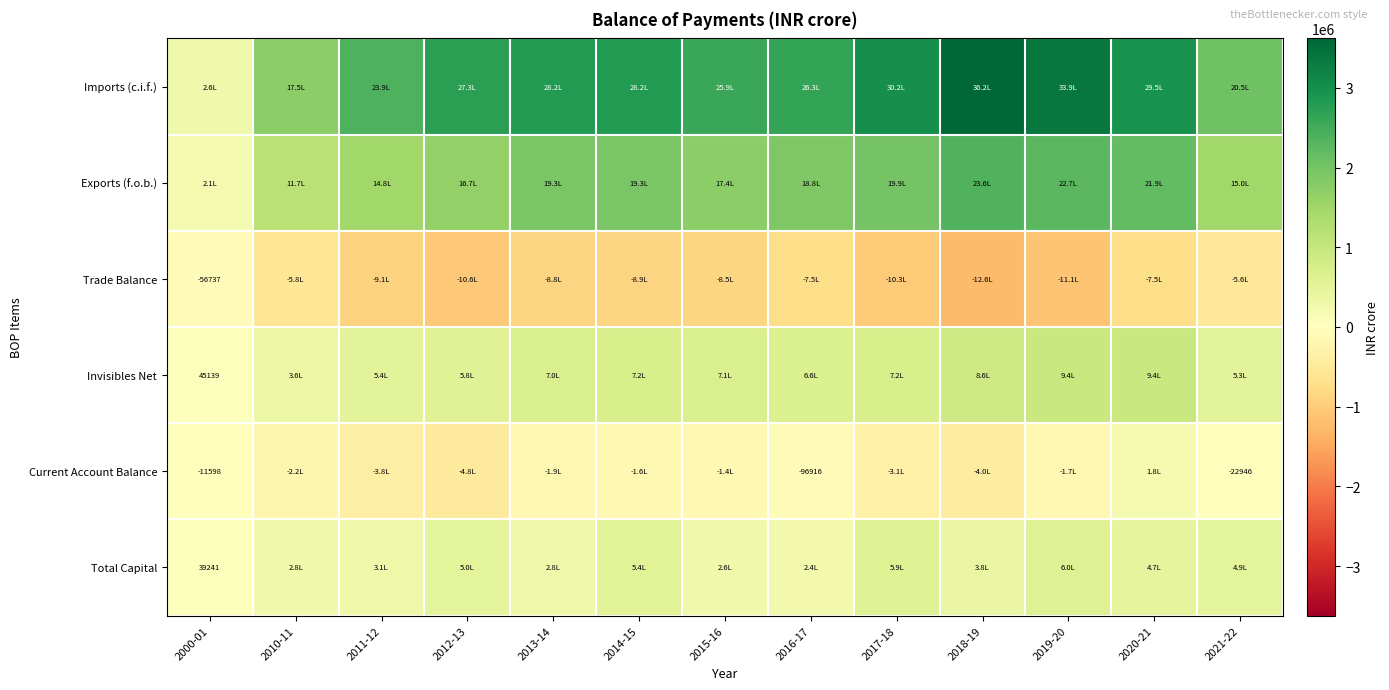

Which series changed the most between 2000-01 and 2020-21?

Imports (c.i.f.)